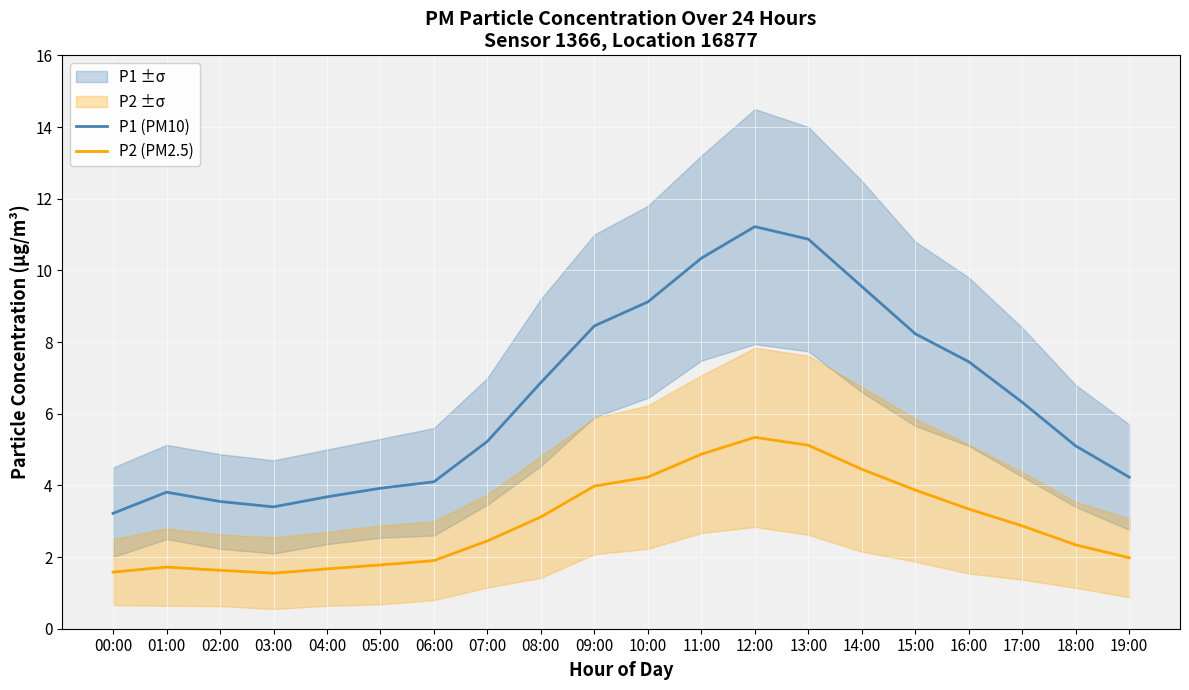

What is the spread (max minus min) of values at 02:00?

1.9